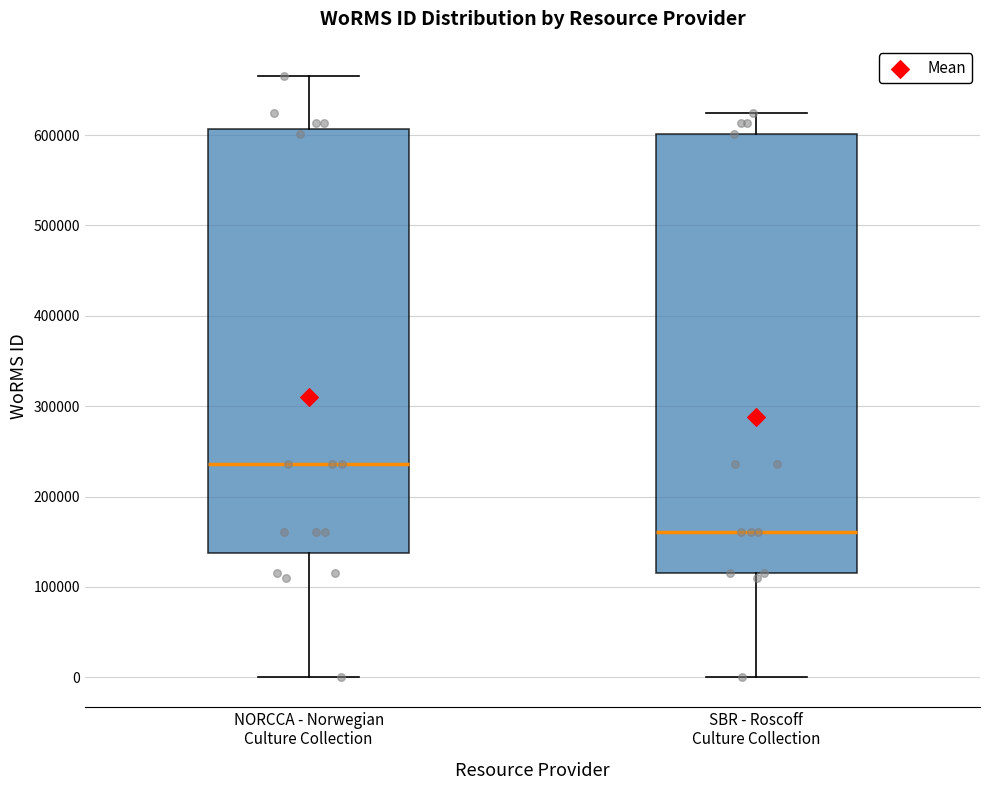

Reading left to right, transcribe this box plot: for each box, give where its median line is, the range the box spans, and where its two whiskers end, as read against the y-axis. The values are not printed on the chart, so give them approximately, as read against the axis.

NORCCA - Norwegian Culture Collection: median 240000, box 140000 to 610000, whiskers 0 to 670000
SBR - Roscoff Culture Collection: median 160000, box 120000 to 600000, whiskers 0 to 620000